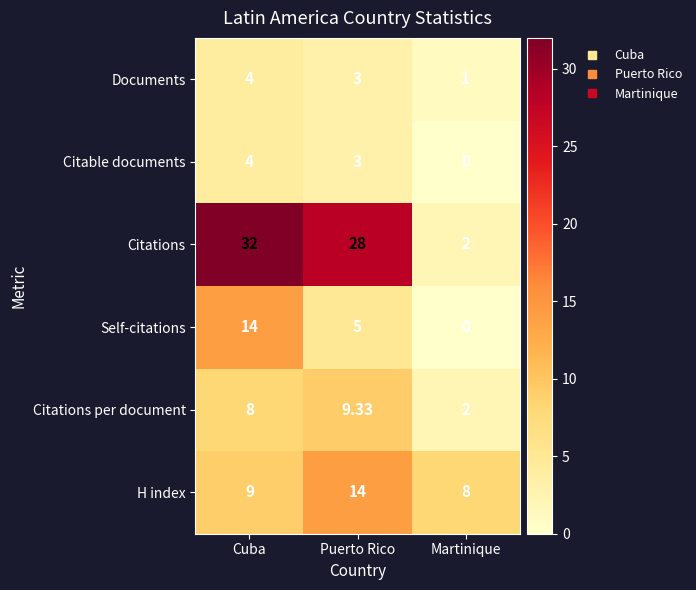

Which label corresponds to the smallest value in the chart?

Martinique